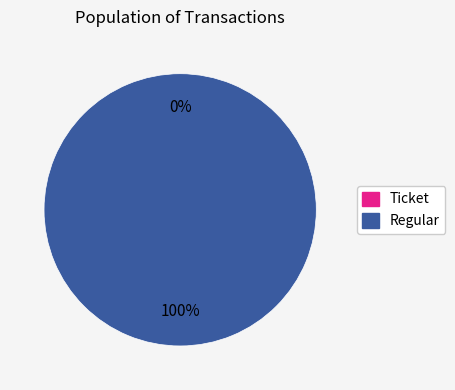

Count the number of slices in the pie.

2